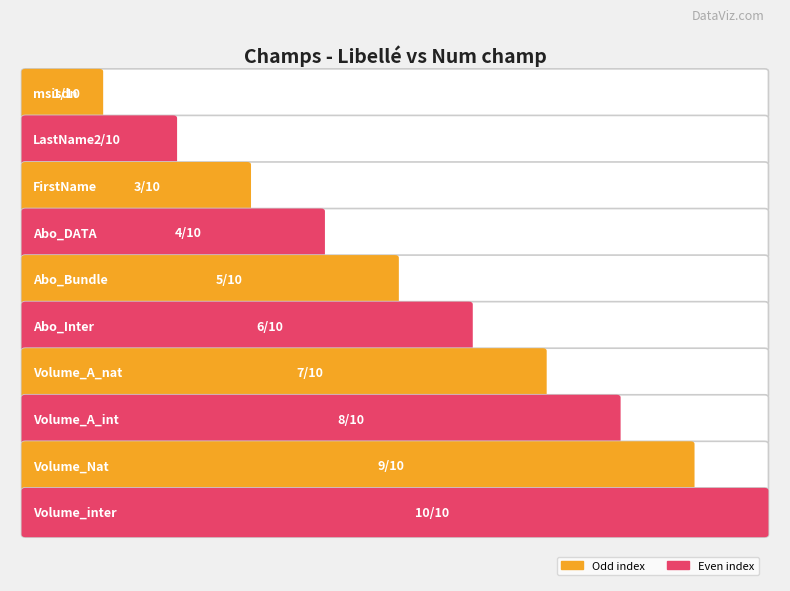

What is the label of the 7th bar from the left?

Volume_A_nat